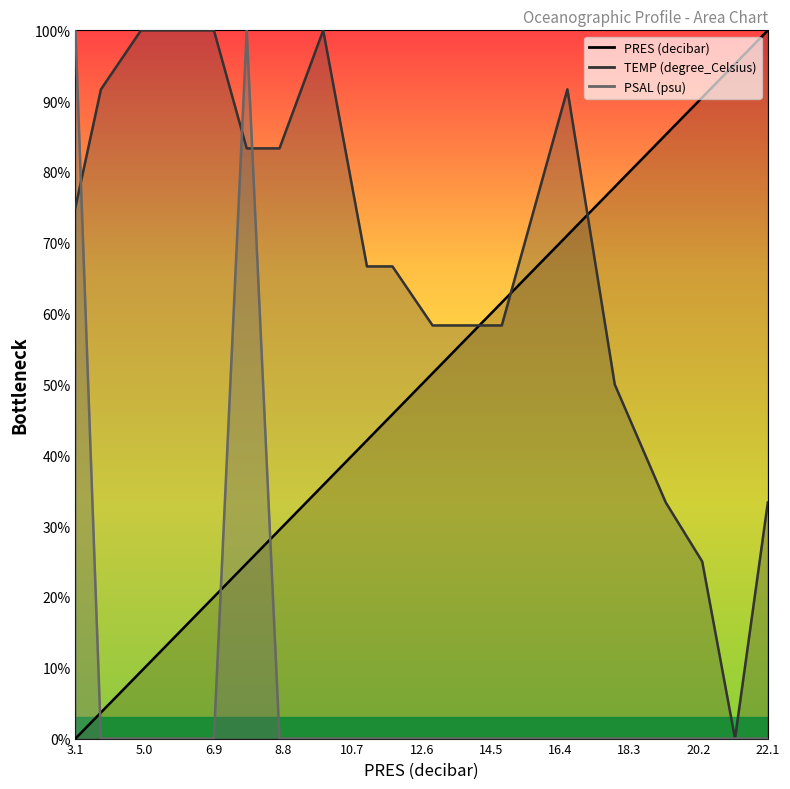

Rank the series by their maximum value, from lowest to highest.

PRES (decibar), TEMP (degree_Celsius), PSAL (psu)